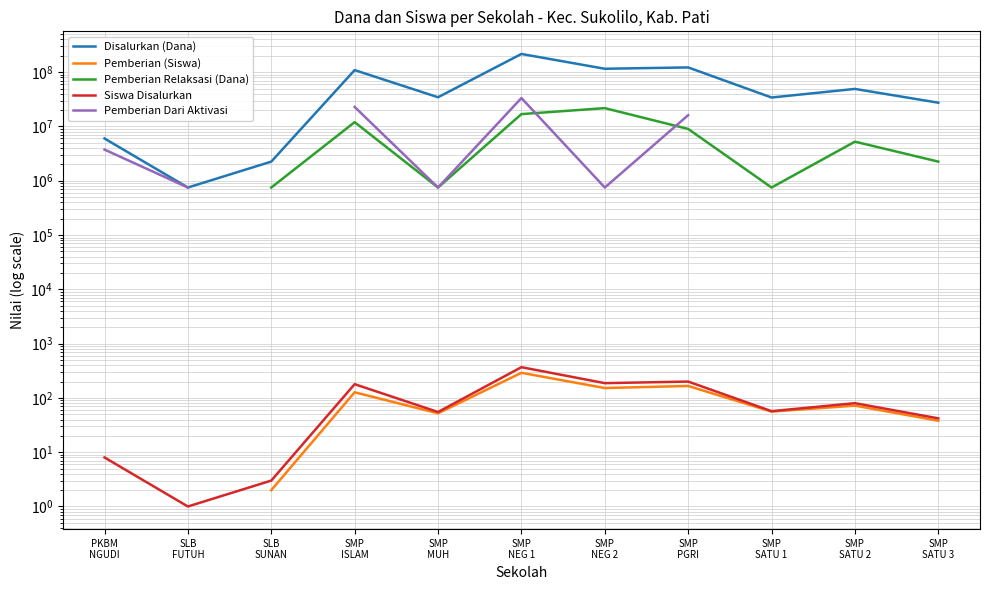

Between SMP
MUH and SMP
SATU 1, which series saw the biggest shift?

Disalurkan (Dana)